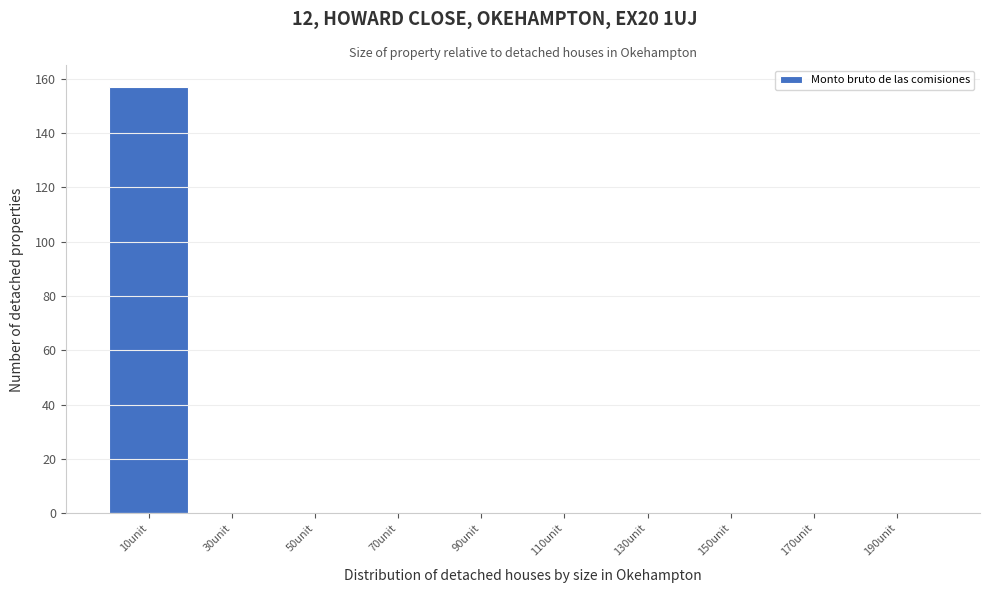

Over which range of the x-axis is the bar tallest?

0 to 20